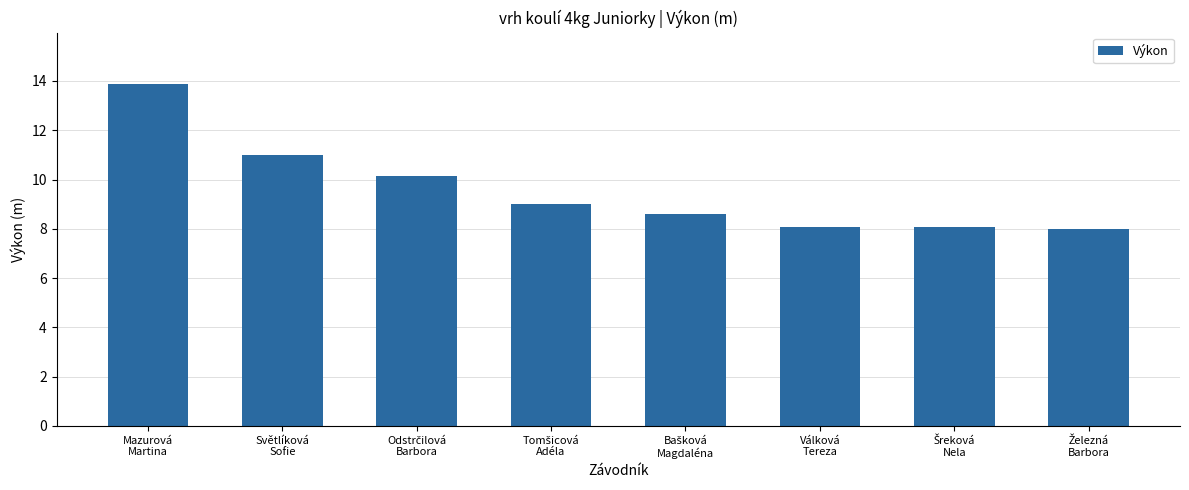

What is the value of the 8th bar from the left?

8.0